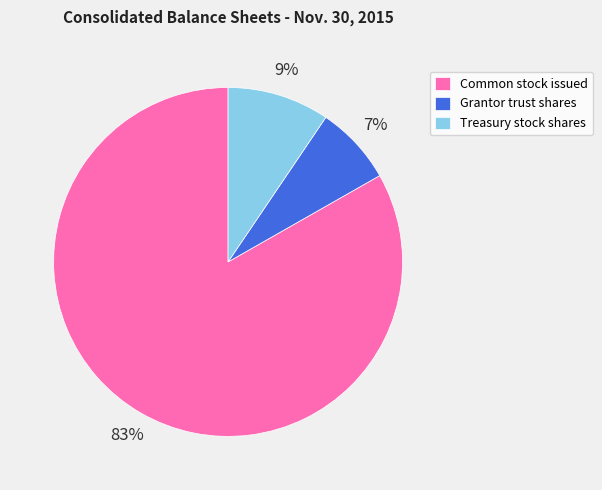

Count the number of slices in the pie.

3